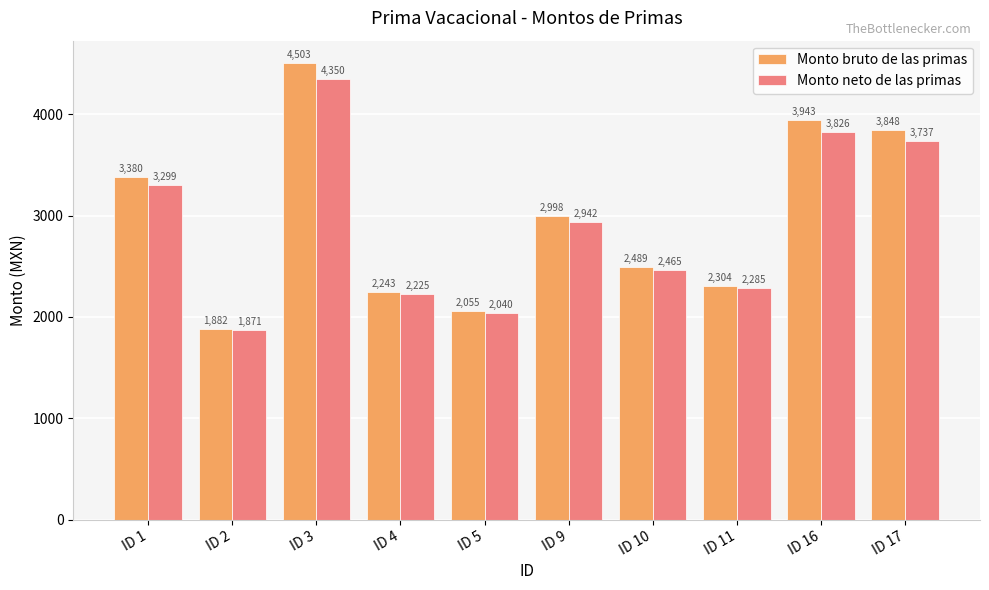

How many bars are there in each group?

2